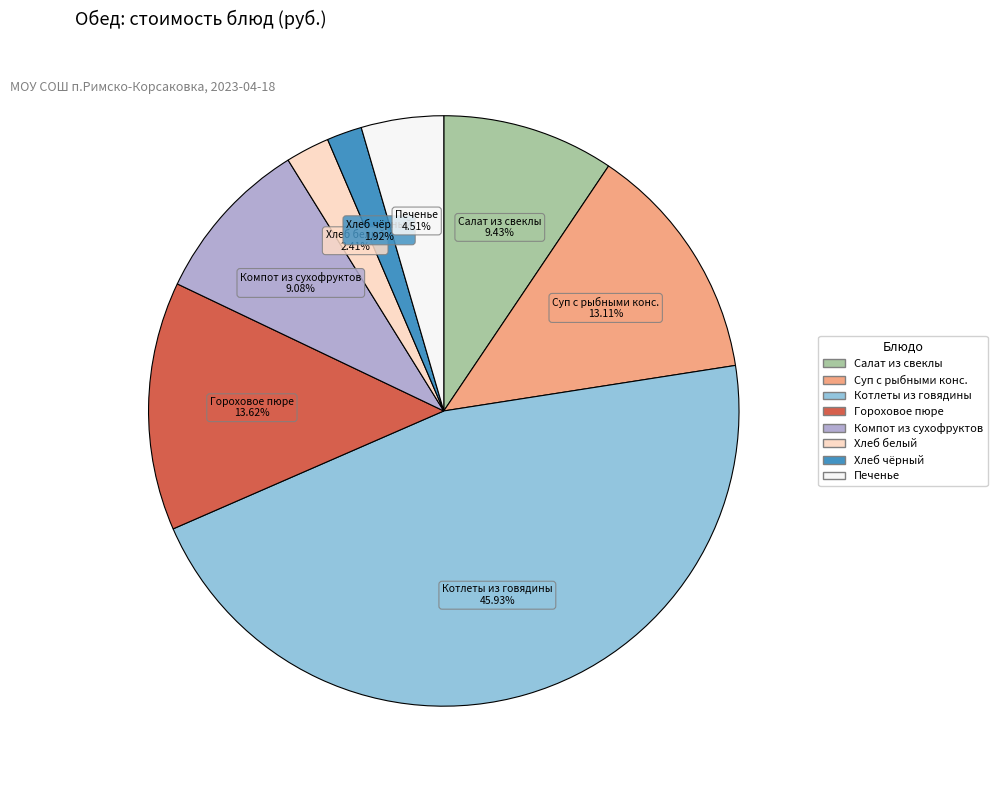

Is there a majority slice in this chart?

No